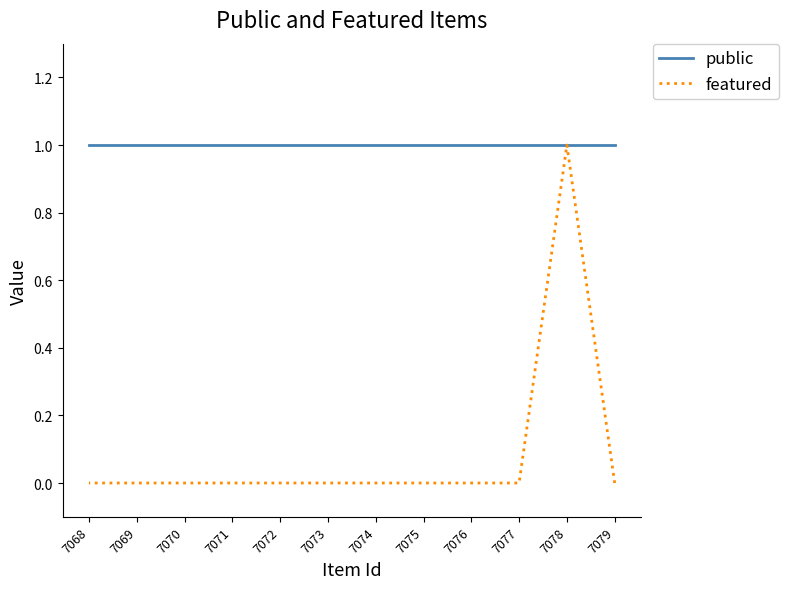

Which category has the lowest value across all series?

7079